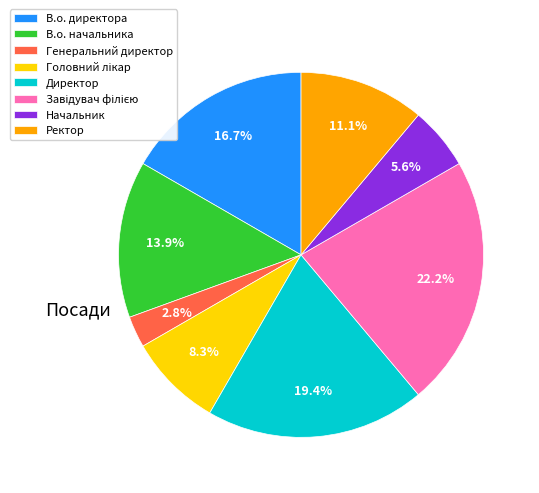

Which slice is the smallest?

Генеральний директор